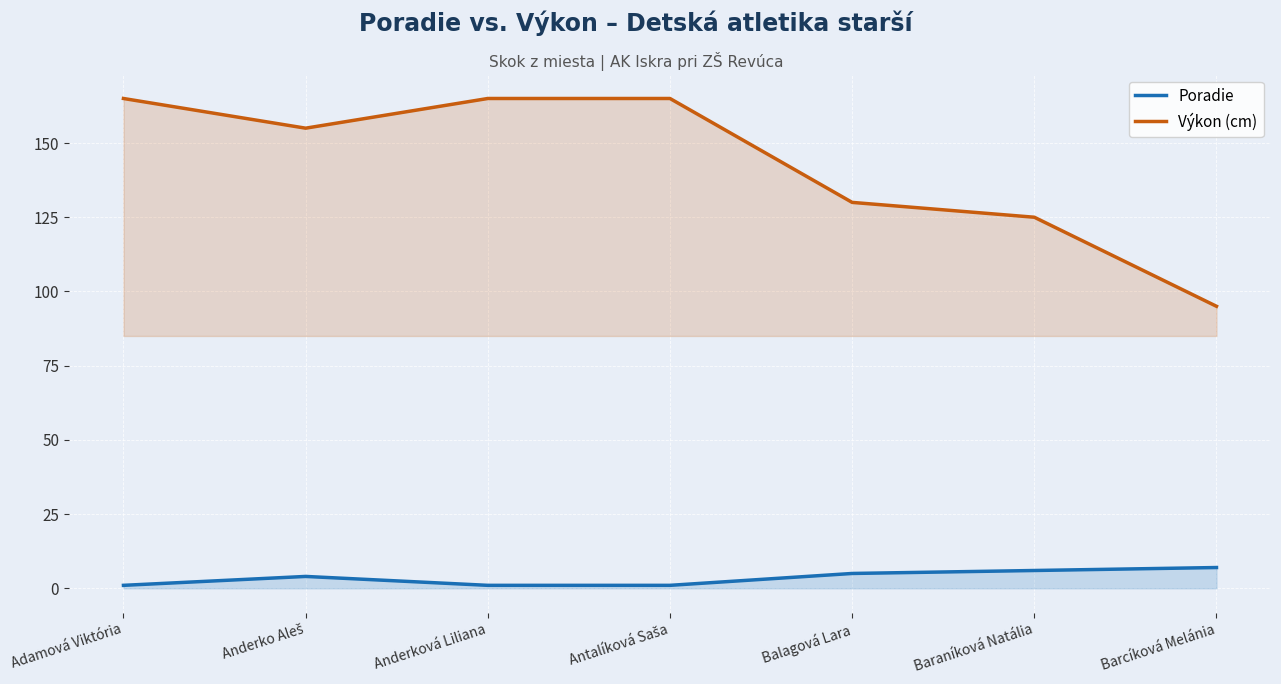

Reading left to right, transcribe all the data shown in this chart.

Poradie: Adamová Viktória=1	Anderko Aleš=4	Anderková Liliana=1	Antalíková Saša=1	Balagová Lara=5	Baraníková Natália=6	Barcíková Melánia=7
Výkon (cm): Adamová Viktória=165	Anderko Aleš=155	Anderková Liliana=165	Antalíková Saša=165	Balagová Lara=130	Baraníková Natália=125	Barcíková Melánia=95